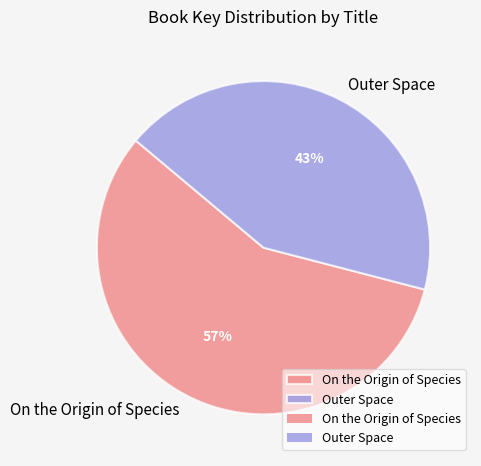

Which slice is the smallest?

Outer Space